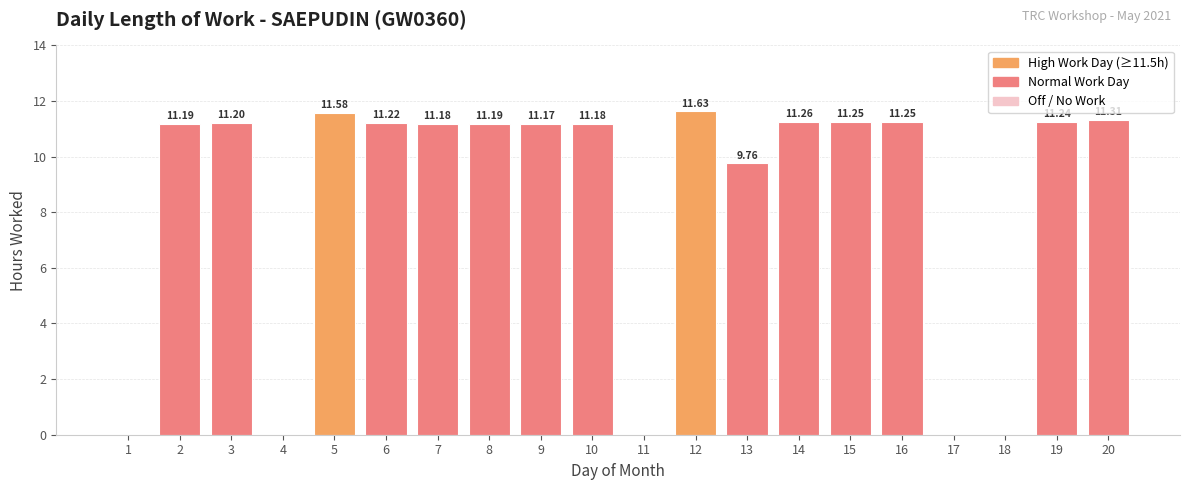

What is the sum of all values?

167.6